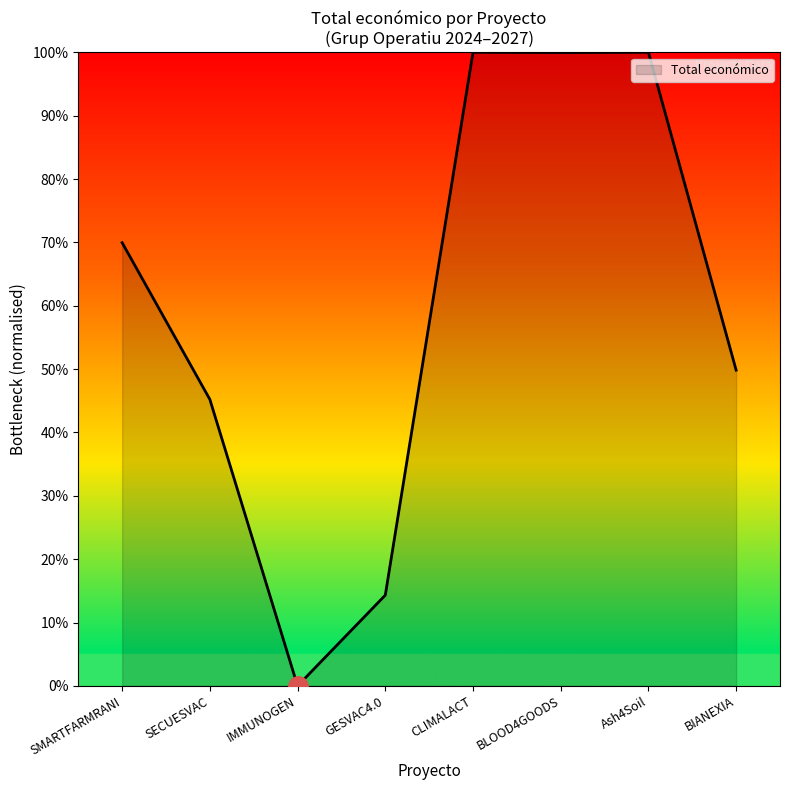

What value does the data have at BIANEXIA?

49.8